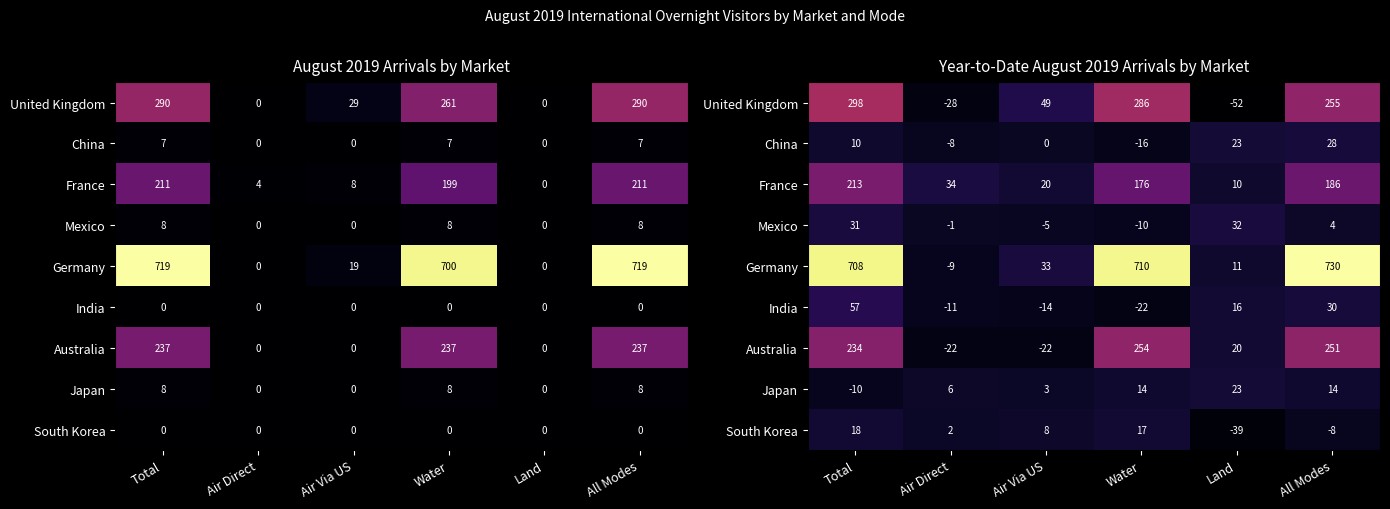

How many values in the Australia series are below 233?

3